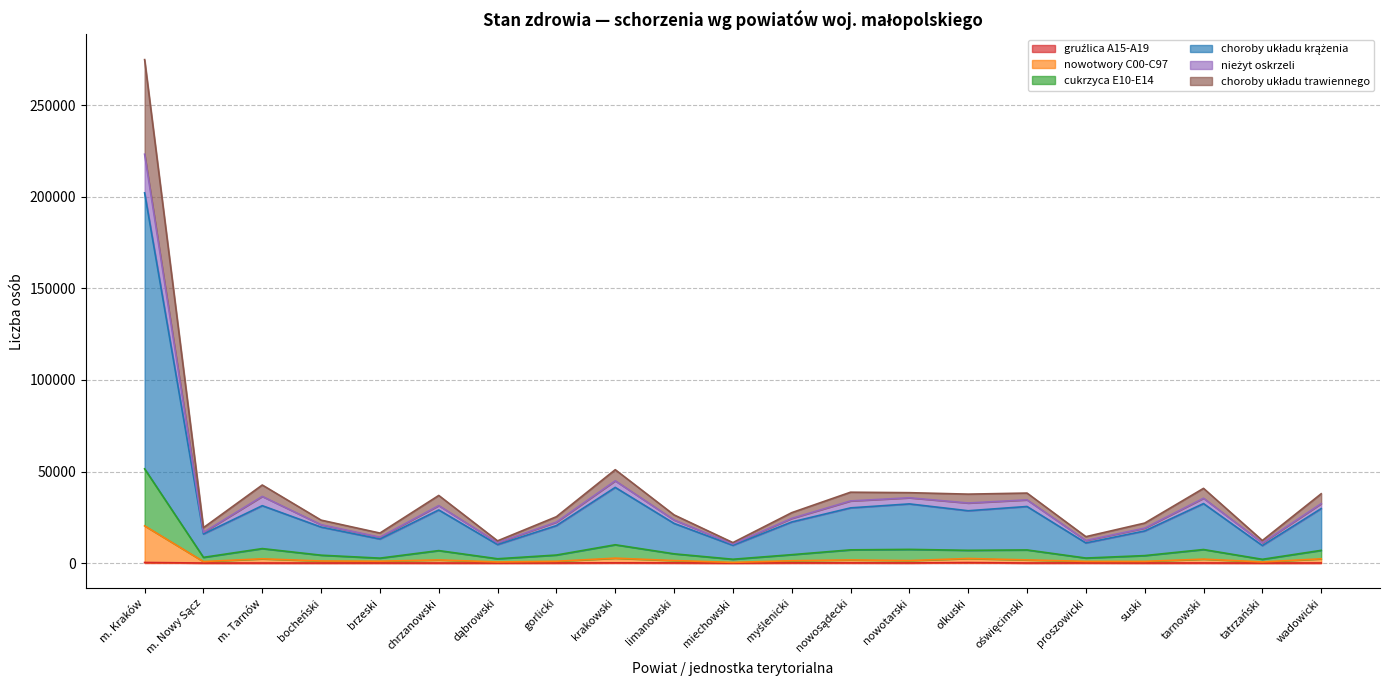

At which category is the sum across all series the highest?

m. Kraków